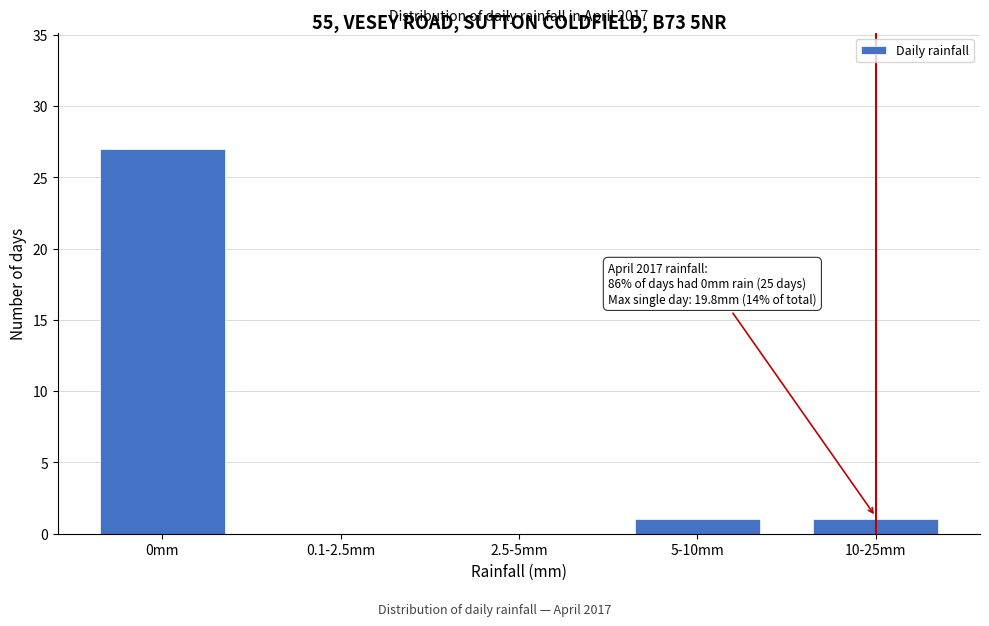

Reading left to right, list all the values displayed in this chart.

0mm=27	0.1-2.5mm=0	2.5-5mm=0	5-10mm=1	10-25mm=1